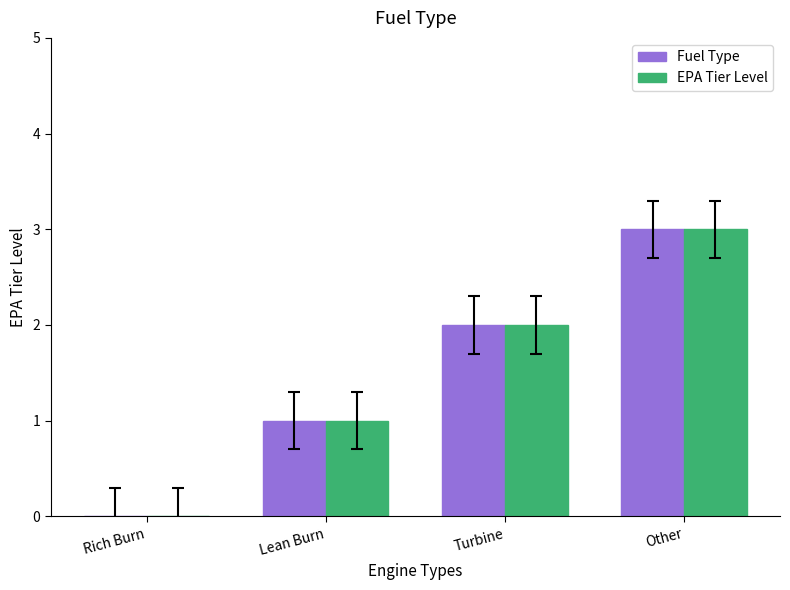

True or false: EPA Tier Level has a value of 1 at Turbine.

False